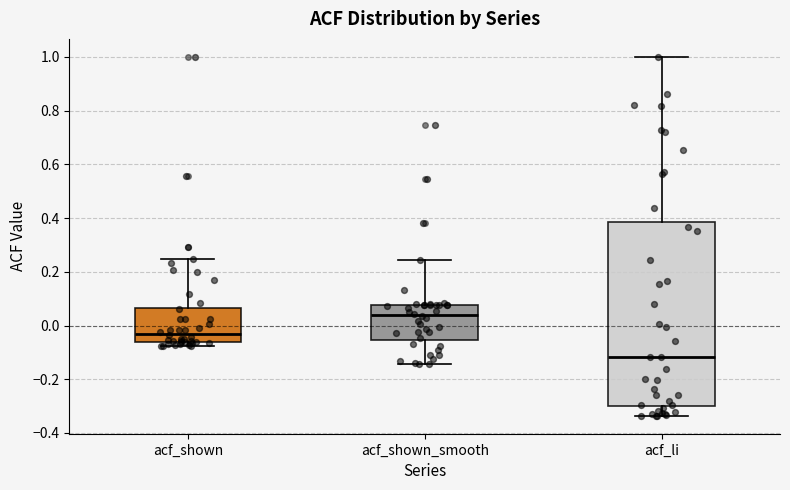

Which box is the tallest, from its lower edge to its upper edge?

acf_li